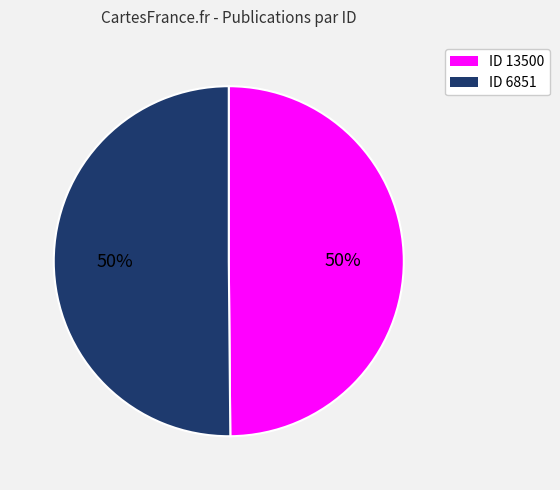

How many slices are in this pie chart?

2